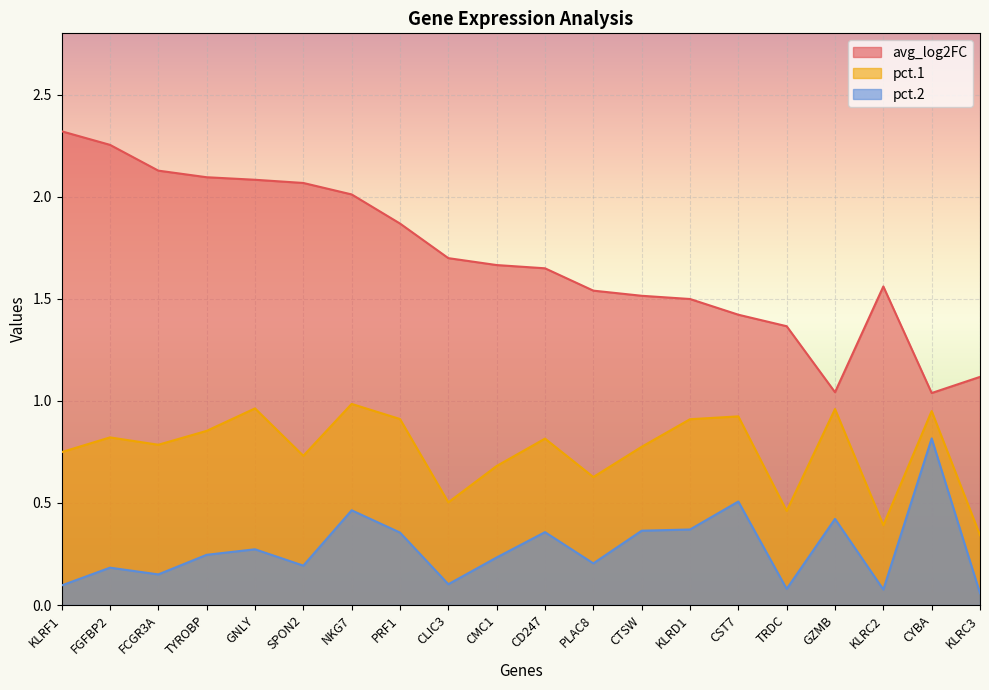

True or false: pct.2 and avg_log2FC cross at least once.

False